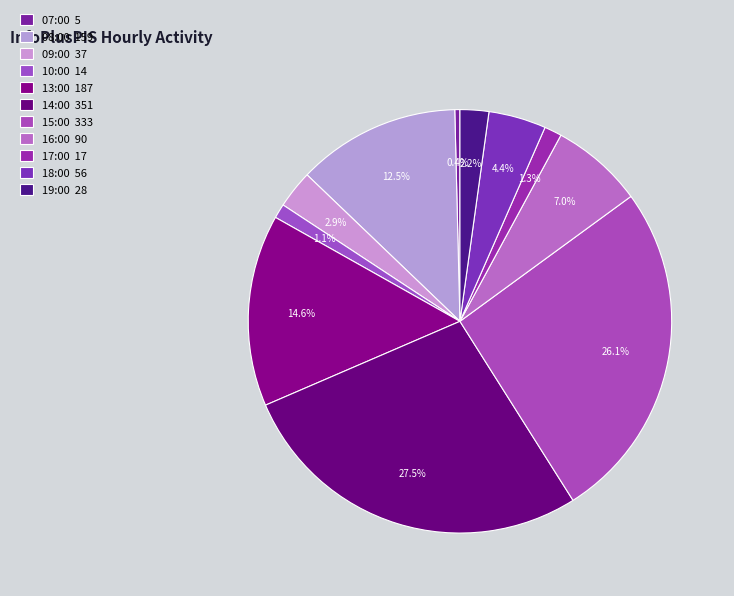

Count the number of slices in the pie.

11